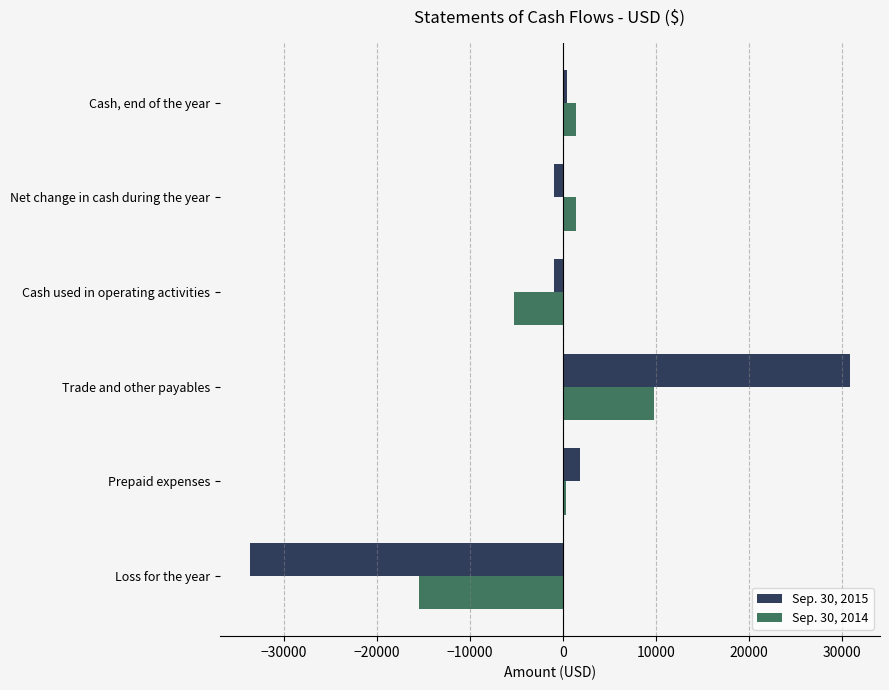

At which category is the sum across all series the highest?

Trade and other payables